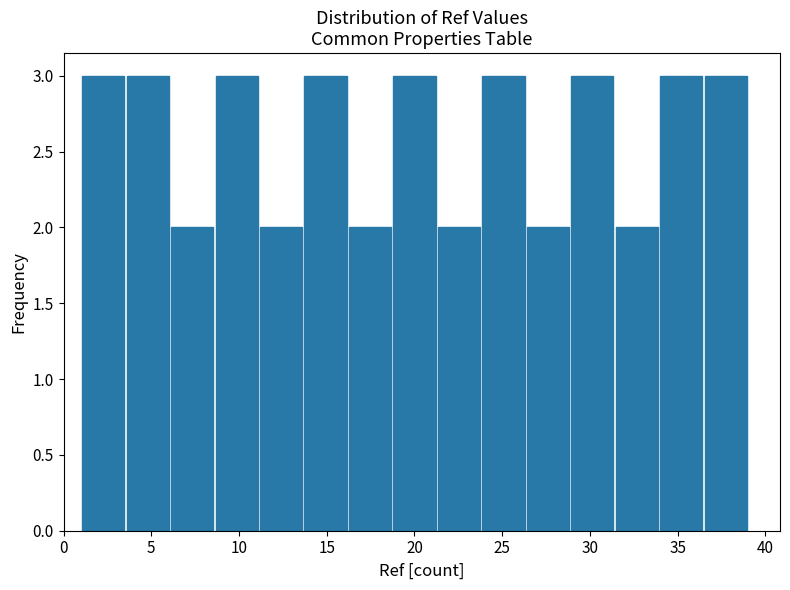

Reading left to right, transcribe this chart: for each bar, give the range it covers on the x-axis and its height. Neither the bar edges nor the heights are printed on the chart, so give them approximately, as read against the axes.

1.0 to 3.5: 3
3.5 to 6.0: 3
6.0 to 8.5: 2
8.5 to 11.0: 3
11.0 to 13.5: 2
13.5 to 16.0: 3
16.0 to 18.5: 2
18.5 to 21.5: 3
21.5 to 24.0: 2
24.0 to 26.5: 3
26.5 to 29.0: 2
29.0 to 31.5: 3
31.5 to 34.0: 2
34.0 to 36.5: 3
36.5 to 39.0: 3